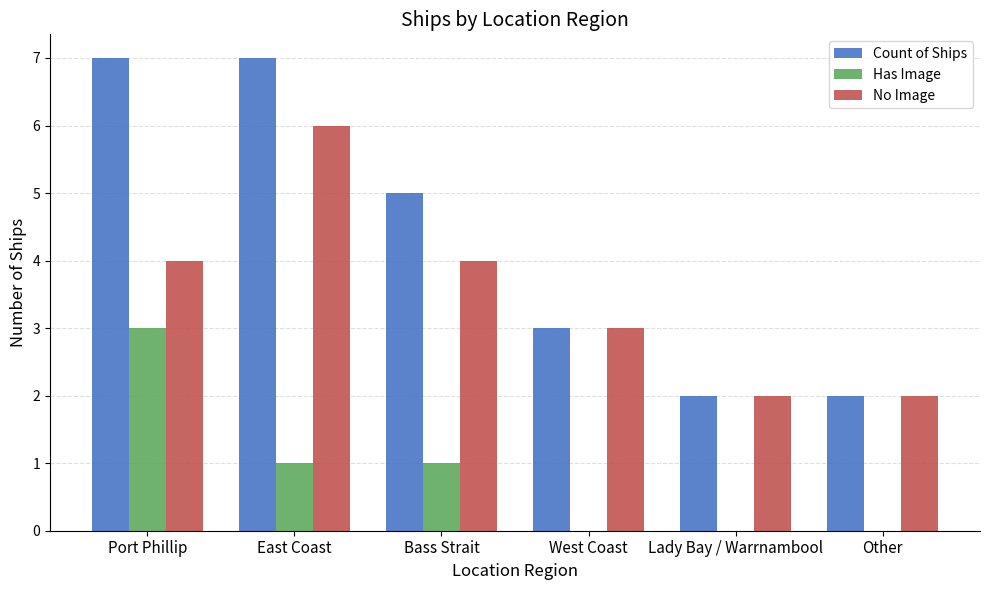

What is the average value of the Has Image series?

1